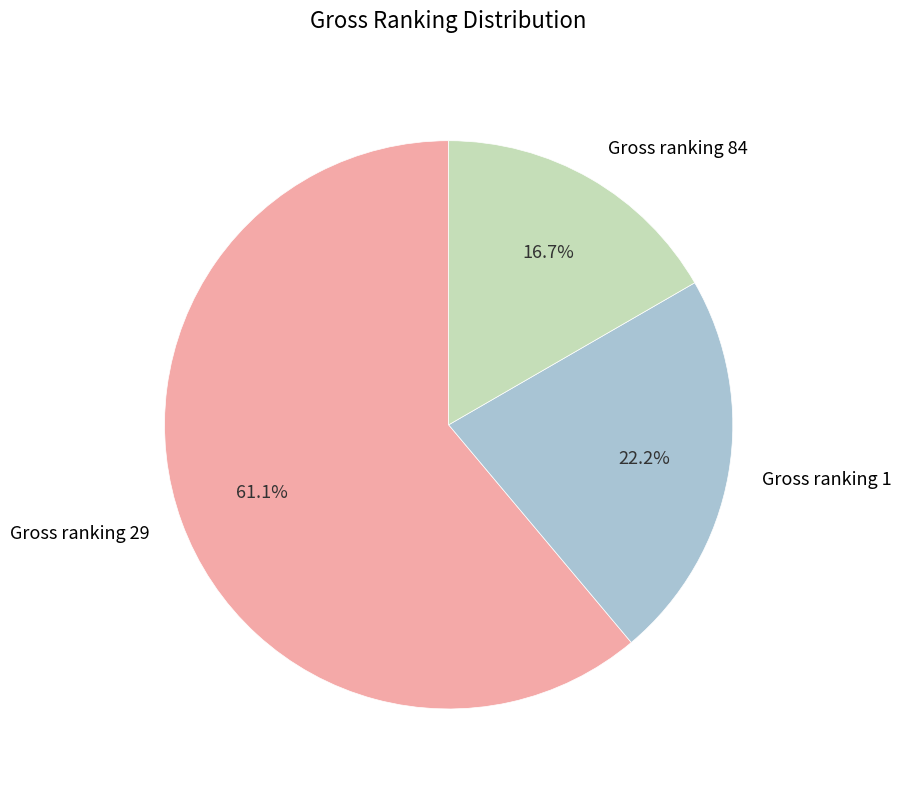

To the nearest percent, what is the difference between the Gross ranking 1 and Gross ranking 29 slice percentages?

39%